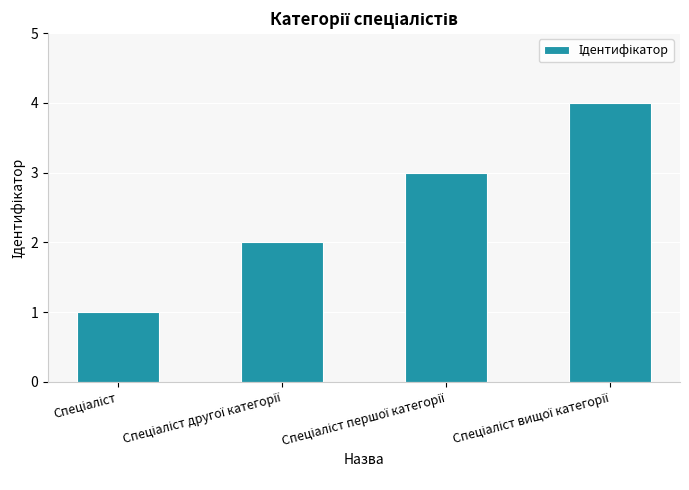

Reading left to right, what are all the values shown in this chart?

1	2	3	4